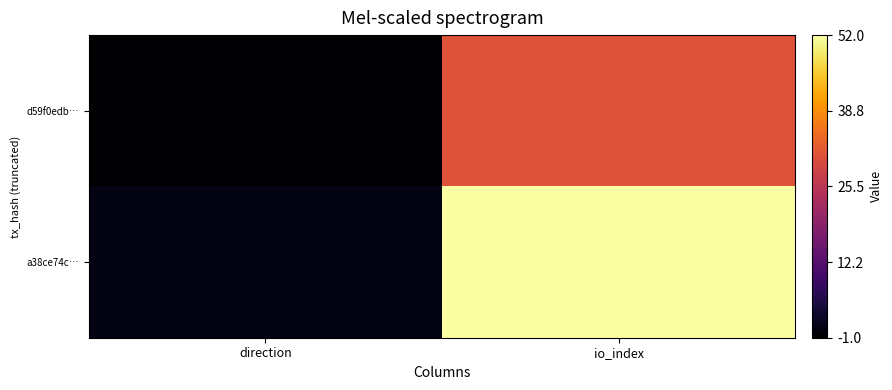

Reading left to right, list all the values displayed in this chart.

d59f0edb…: direction=-1	io_index=31
a38ce74c…: direction=1	io_index=52